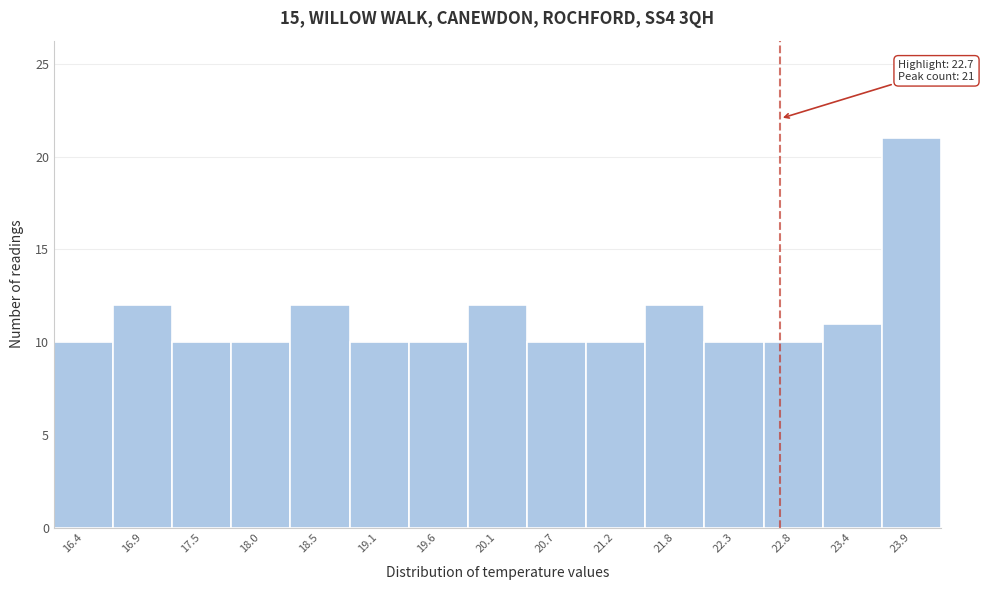

Which range on the x-axis has the tallest bar?

23.6 to 24.2